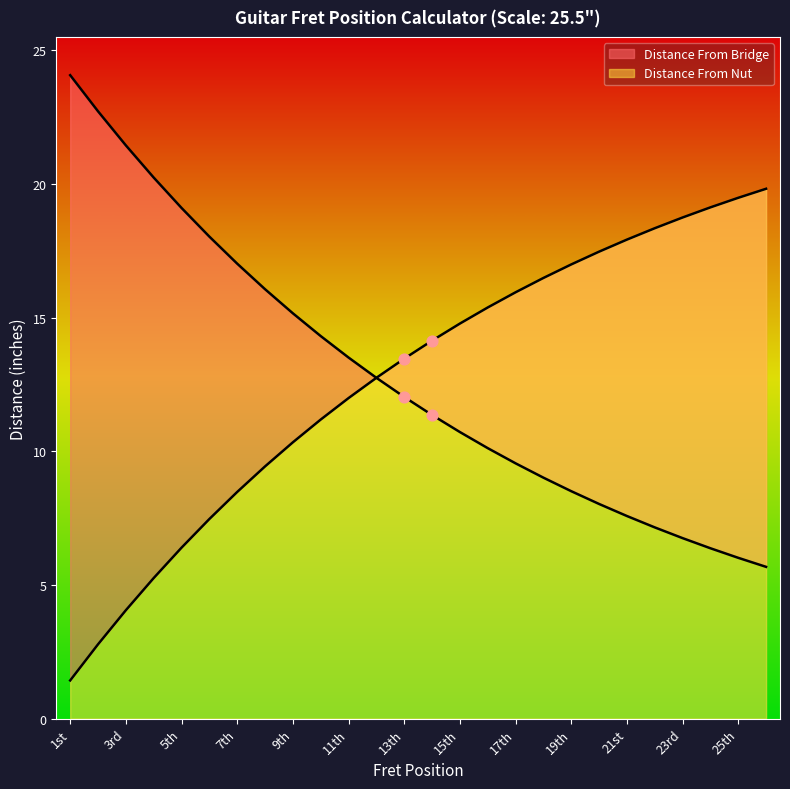

Which series has the largest Y range (max minus min)?

Distance From Bridge